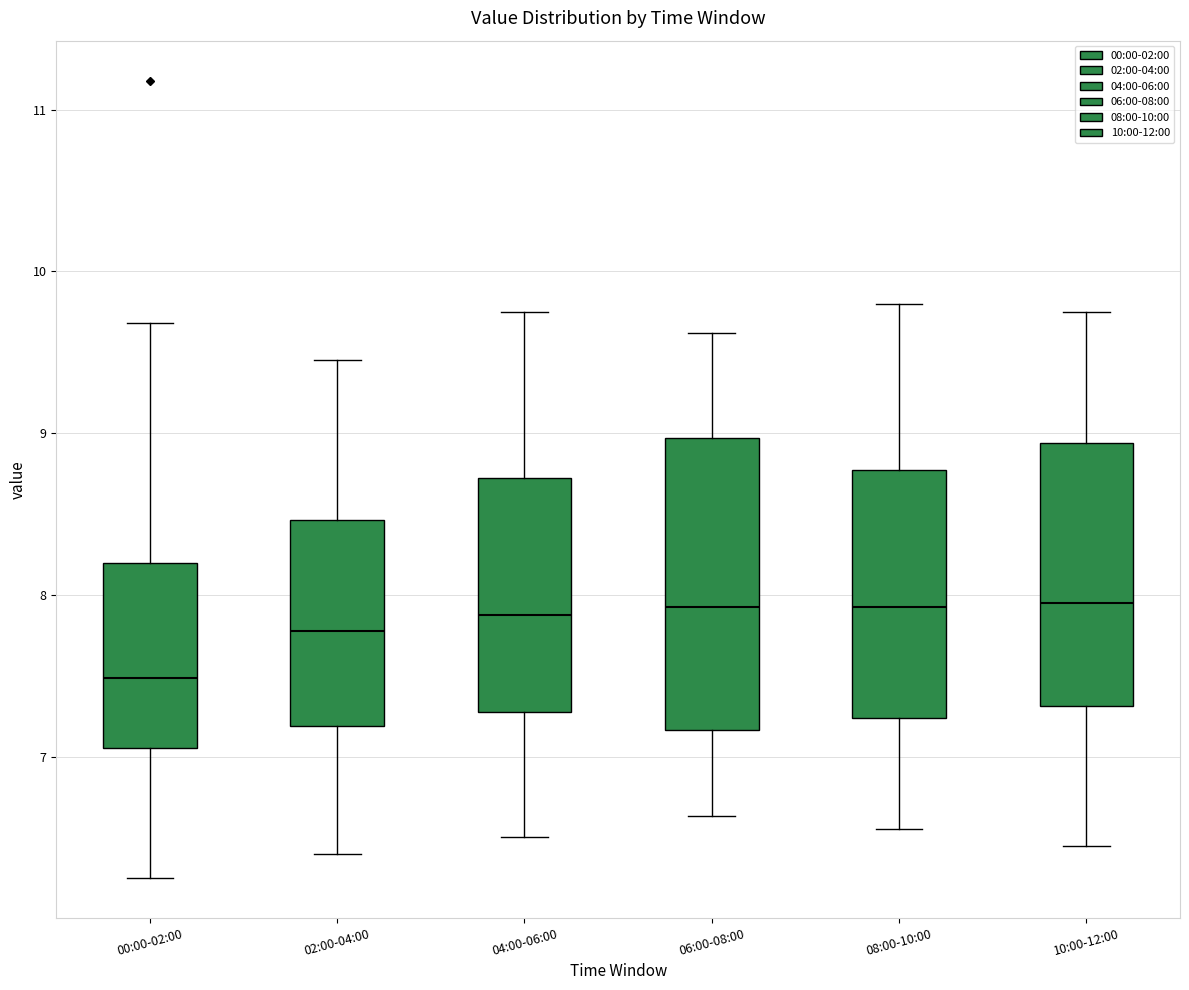

Which box is the tallest, from its lower edge to its upper edge?

06:00-08:00